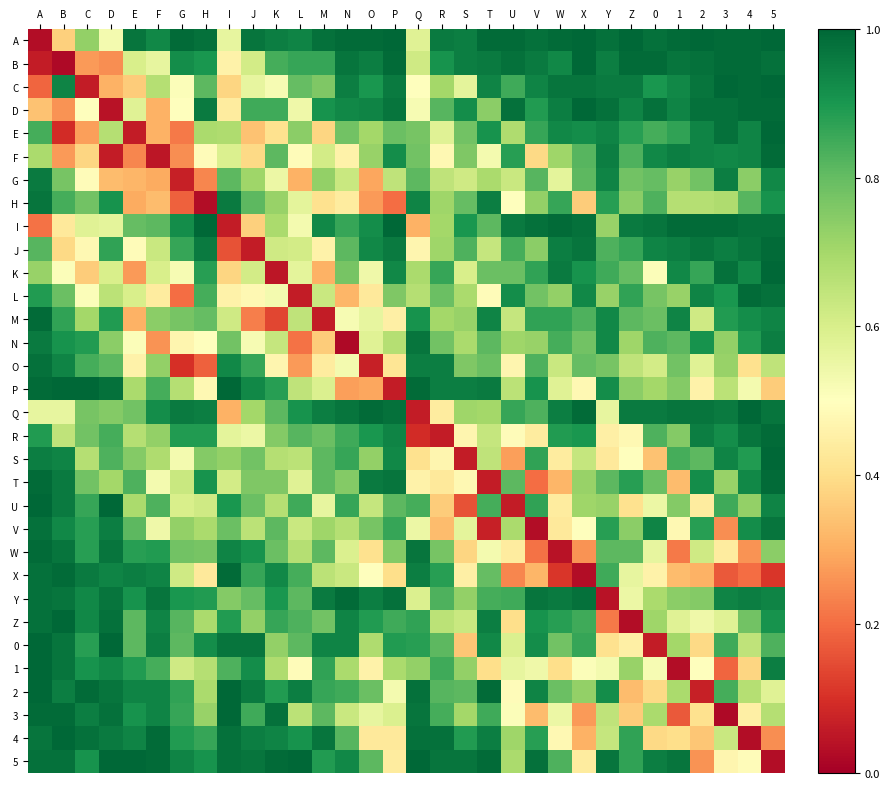

Which series changed the most between J and W?

J